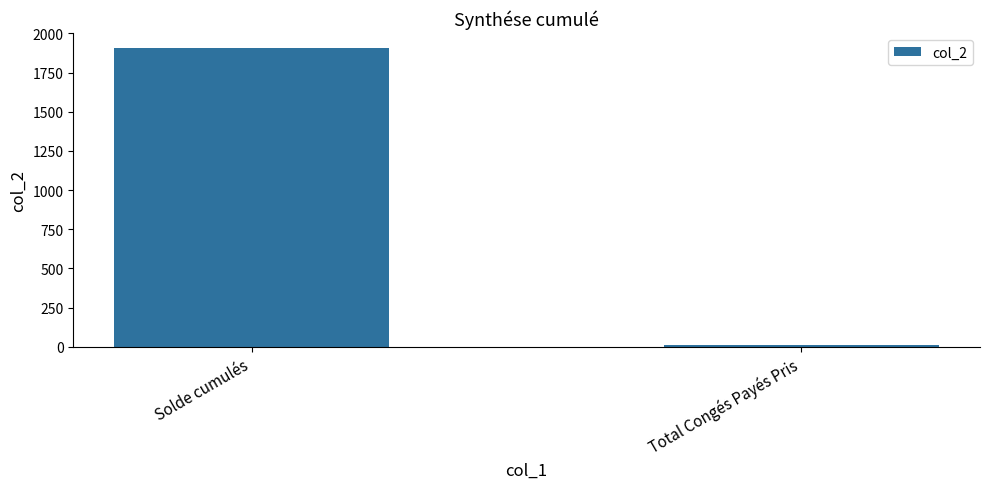

Reading left to right, transcribe all the data shown in this chart.

1907.6	13.0